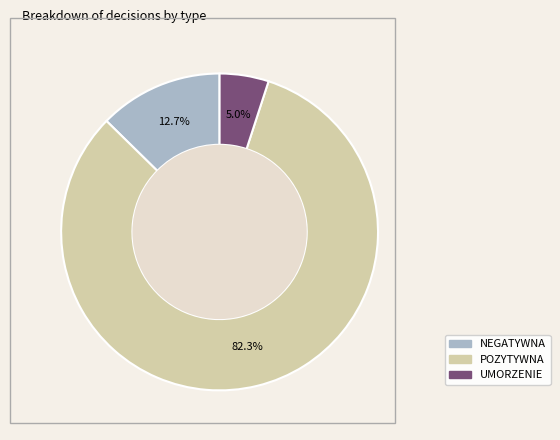

Is there a majority slice in this chart?

Yes